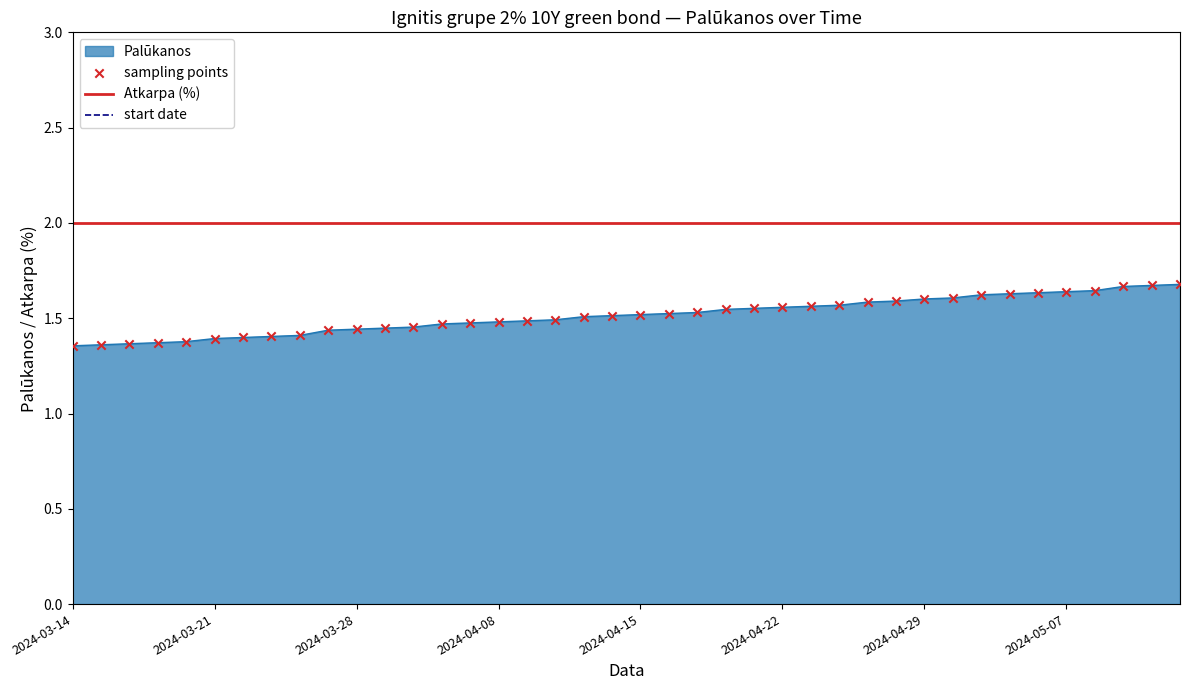

The Palūkanos series shows 2.9 at 2024-05-07. True or false?

False